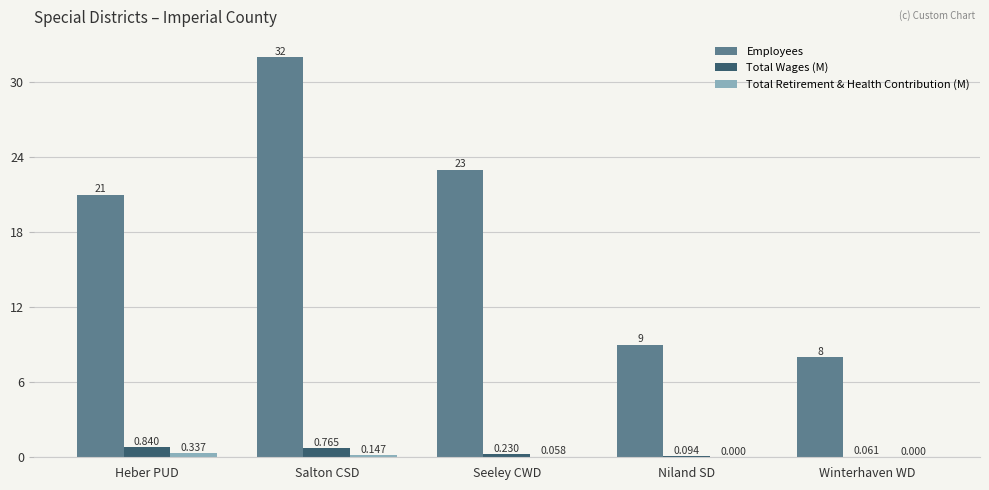

Which series has the largest total across all categories?

Employees